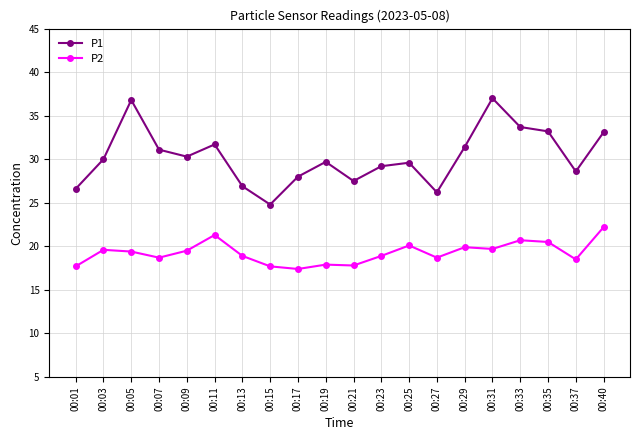

How many lines are shown in the chart?

2